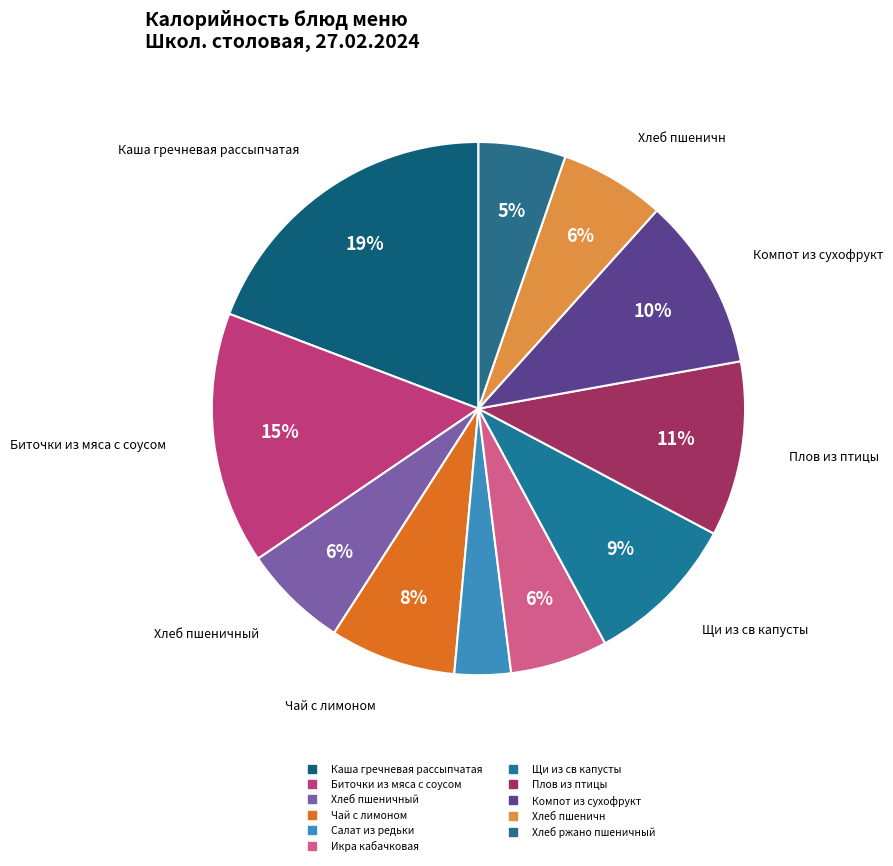

Count the number of slices in the pie.

11